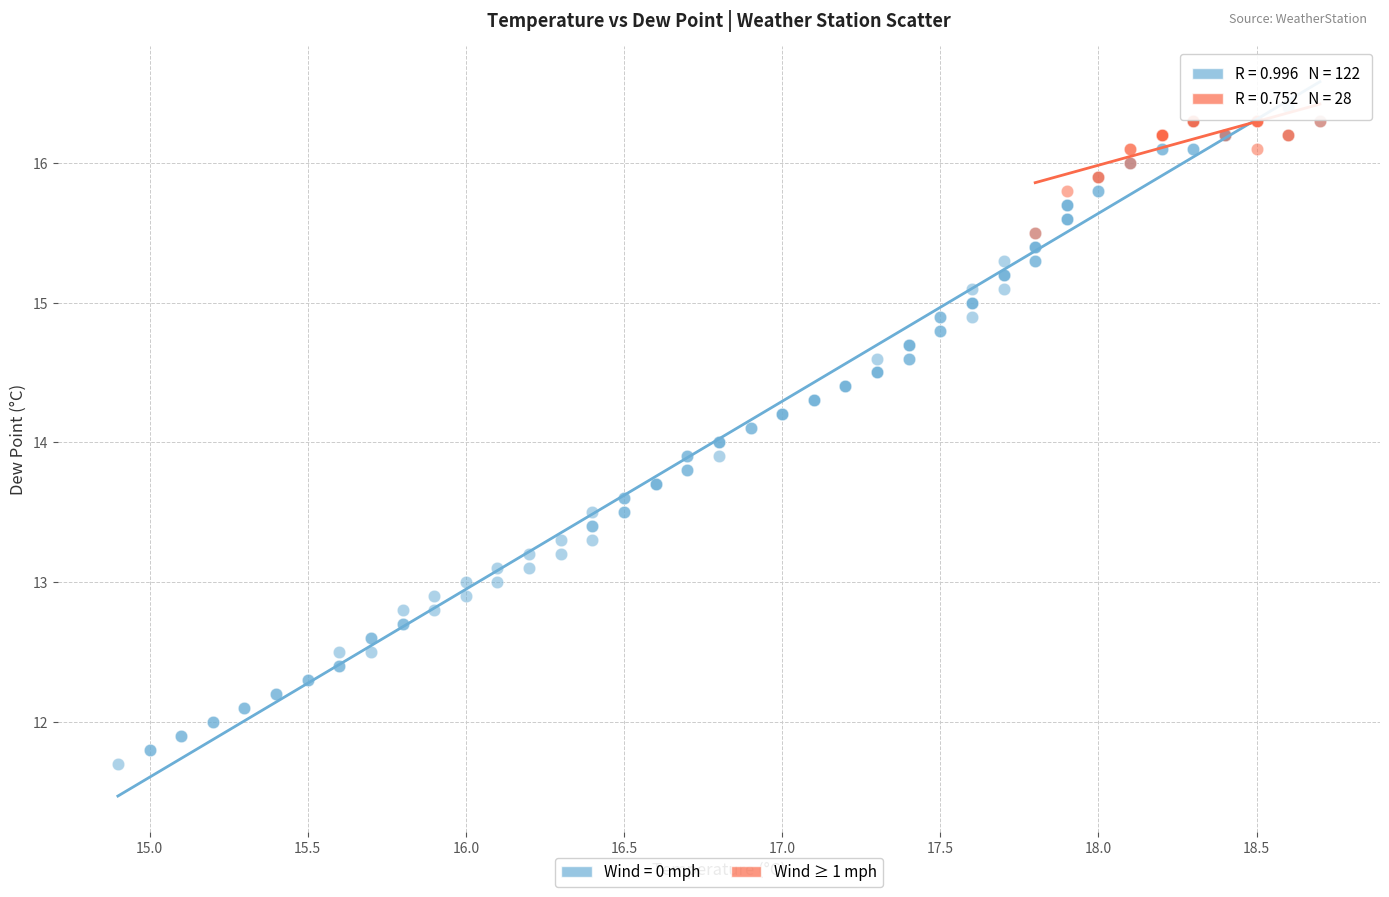

Which series contains the lowest Y value?

Wind = 0 mph